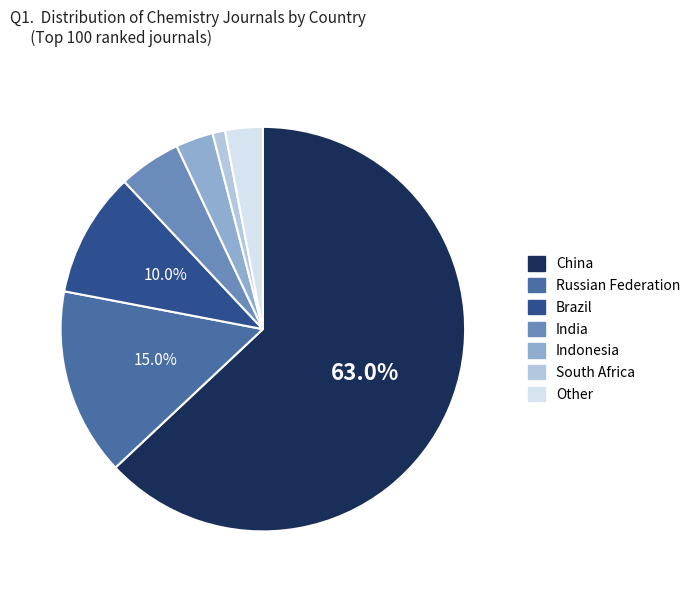

Is there a majority slice in this chart?

Yes